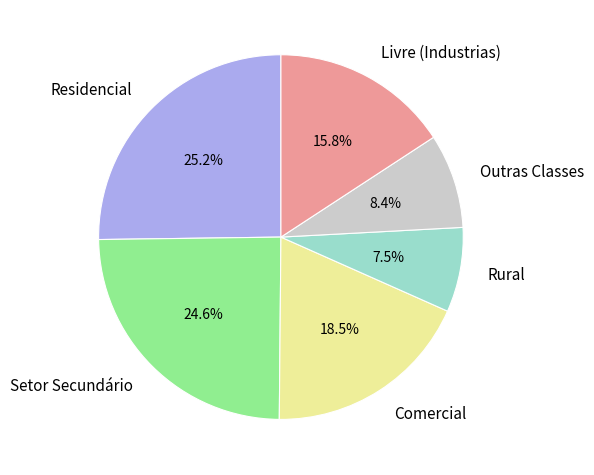

How much of the chart is everything except Comercial?

81.5%